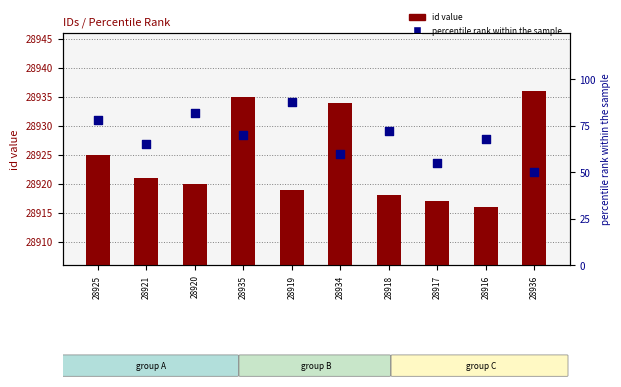

Which series has the largest Y range (max minus min)?

percentile rank within the sample